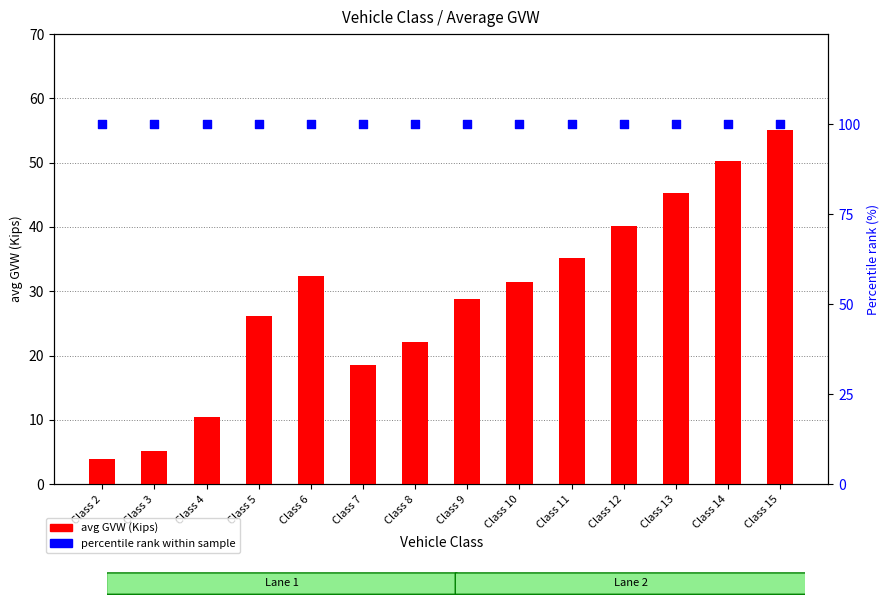

Which series reaches the minimum Y coordinate?

avg GVW (Kips)